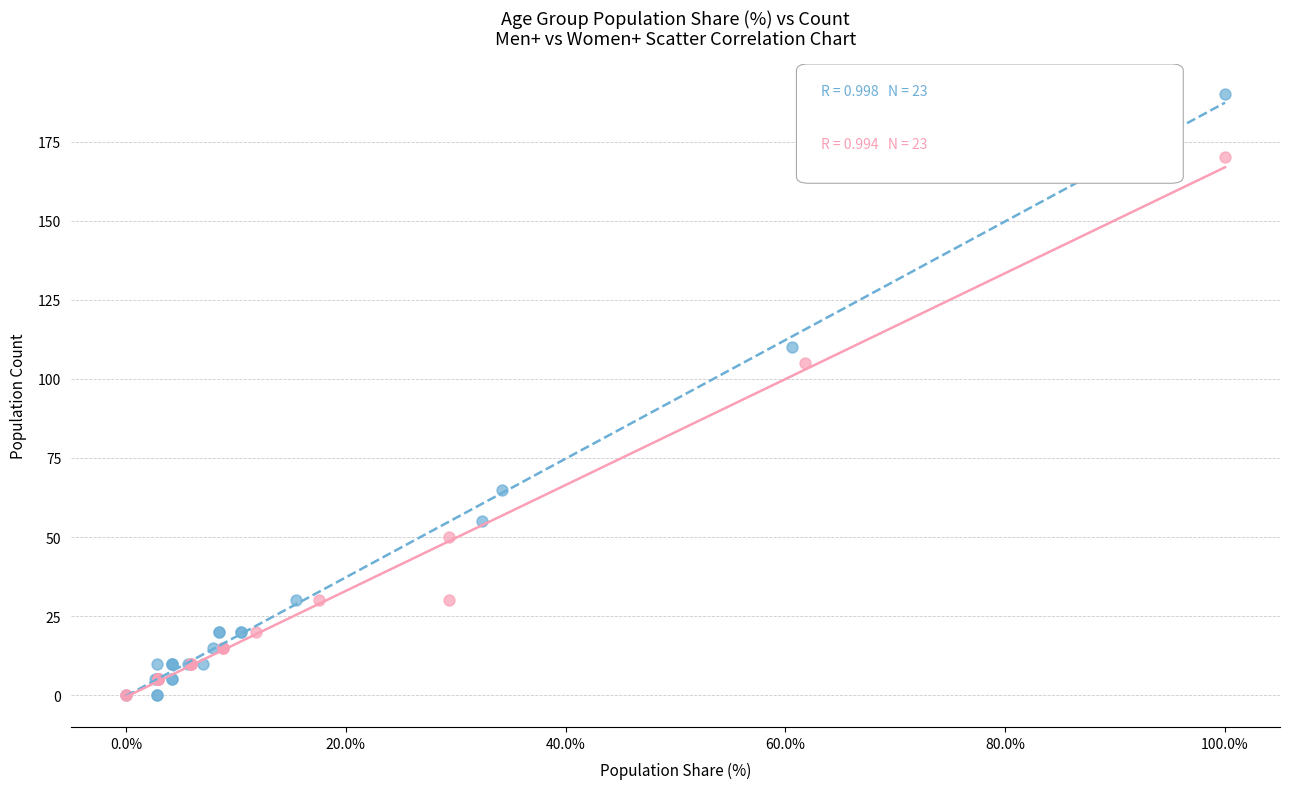

Which series reaches the maximum Y coordinate?

Men+